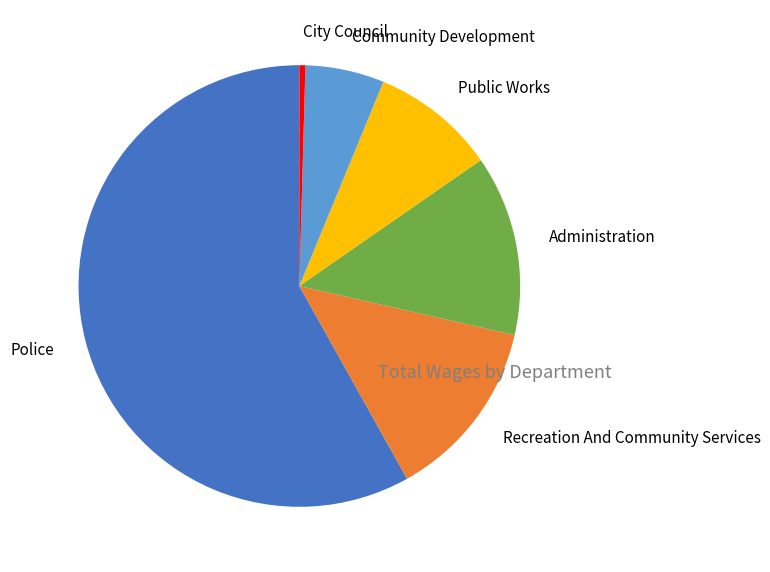

Between Police and Public Works, which is larger?

Police